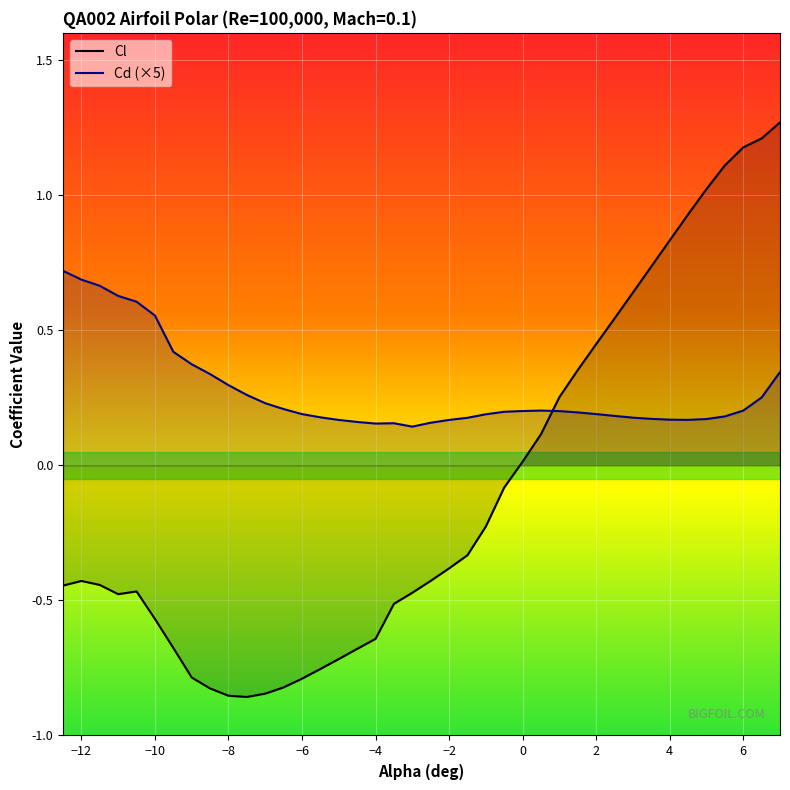

Which series has the largest total across all categories?

Cd (×5)